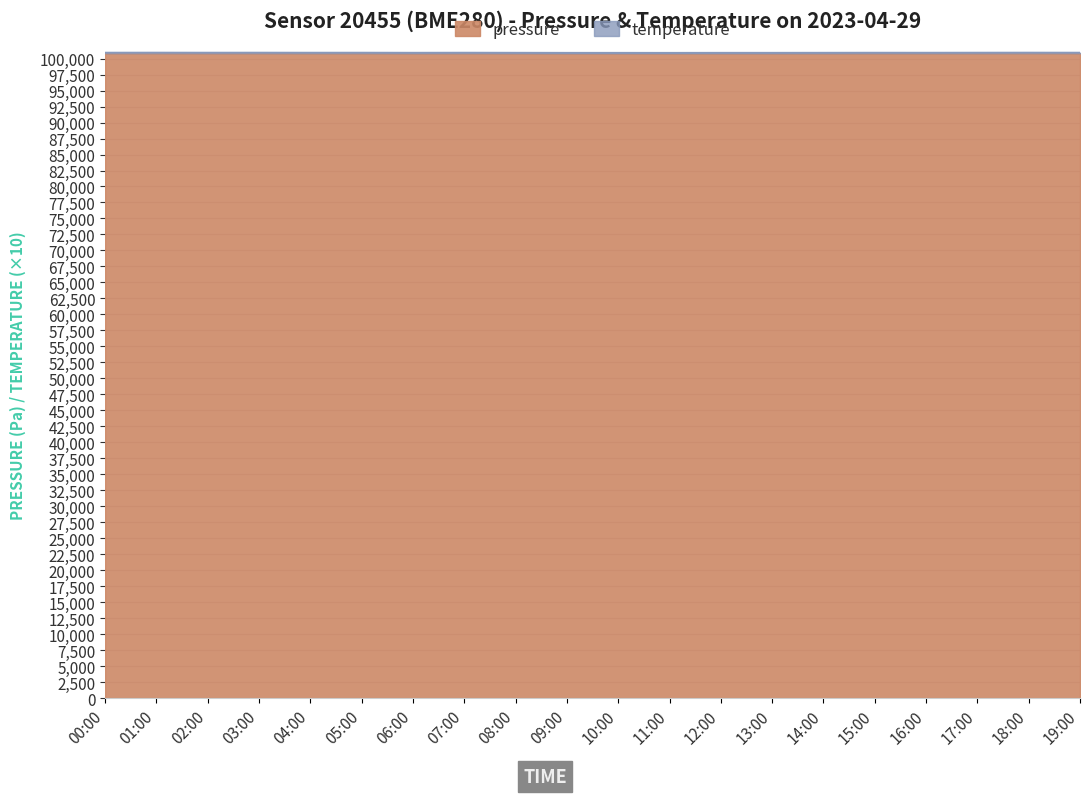

Does the chart display data point markers on the line(s)?

No